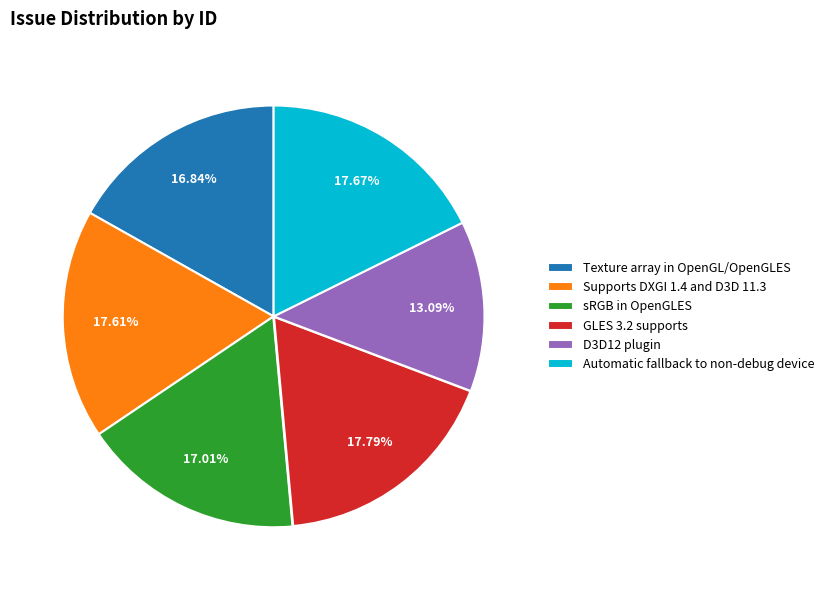

Is there any slice that represents more than half of the pie?

No